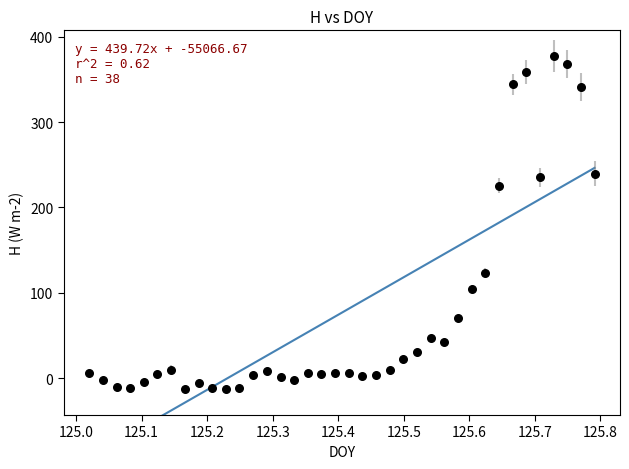

What Y value in the scatter plot is closest to 182?

225.7